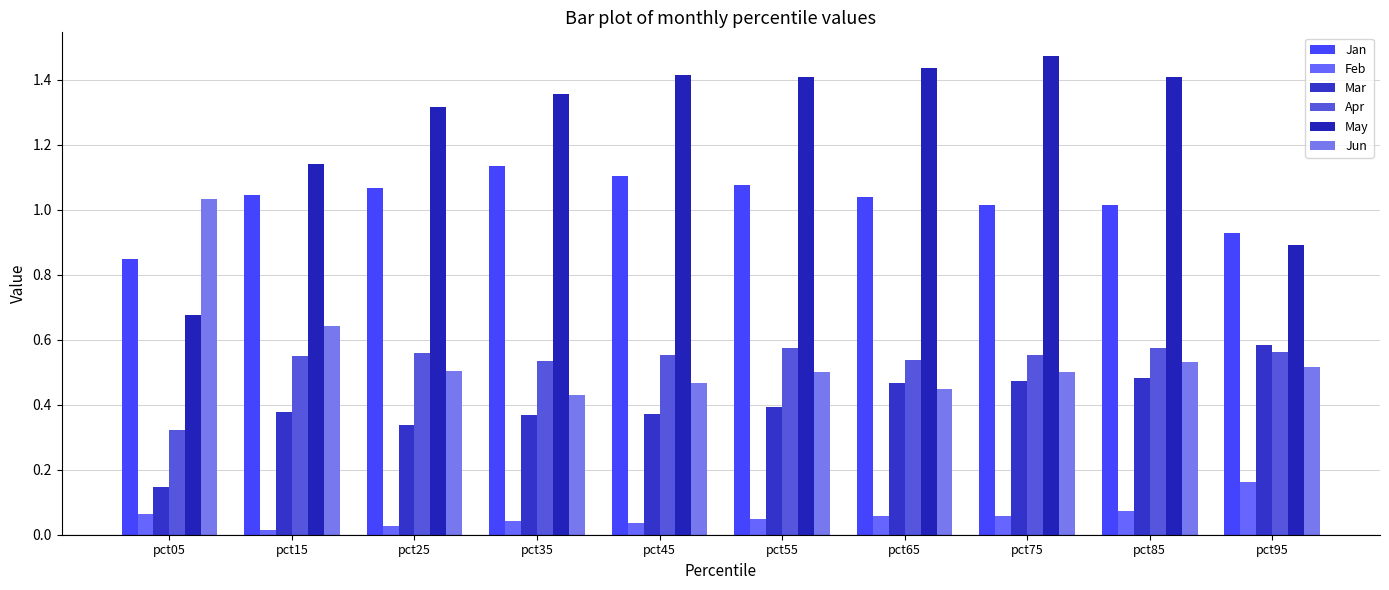

True or false: Feb has a value of 0.0 at pct15.

True